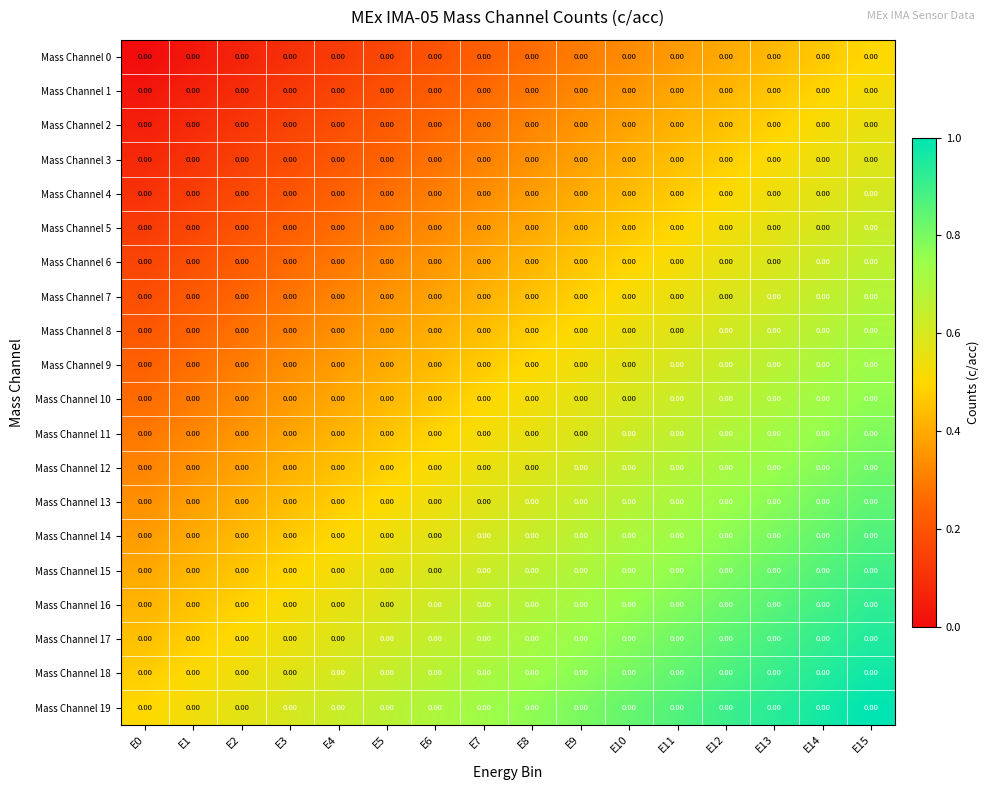

List the labels in order of Mass Channel 6 value, largest first.

E15, E14, E13, E12, E11, E10, E9, E8, E7, E6, E5, E4, E3, E2, E1, E0